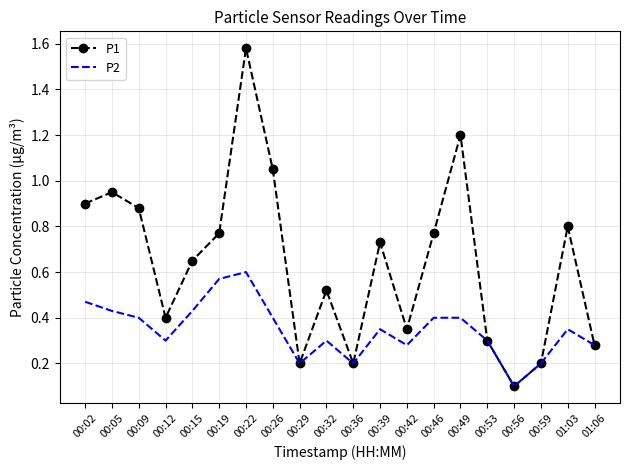

Is the value of P2 at 00:49 greater than the value of P1 at 00:42?

Yes